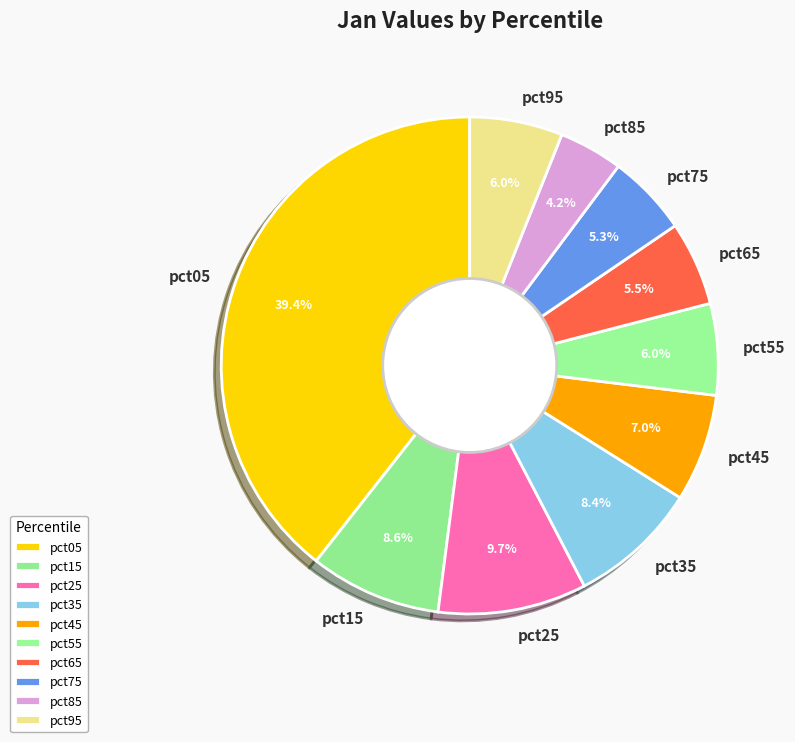

To the nearest percent, what is the difference between the largest and smallest slice percentages?

35%